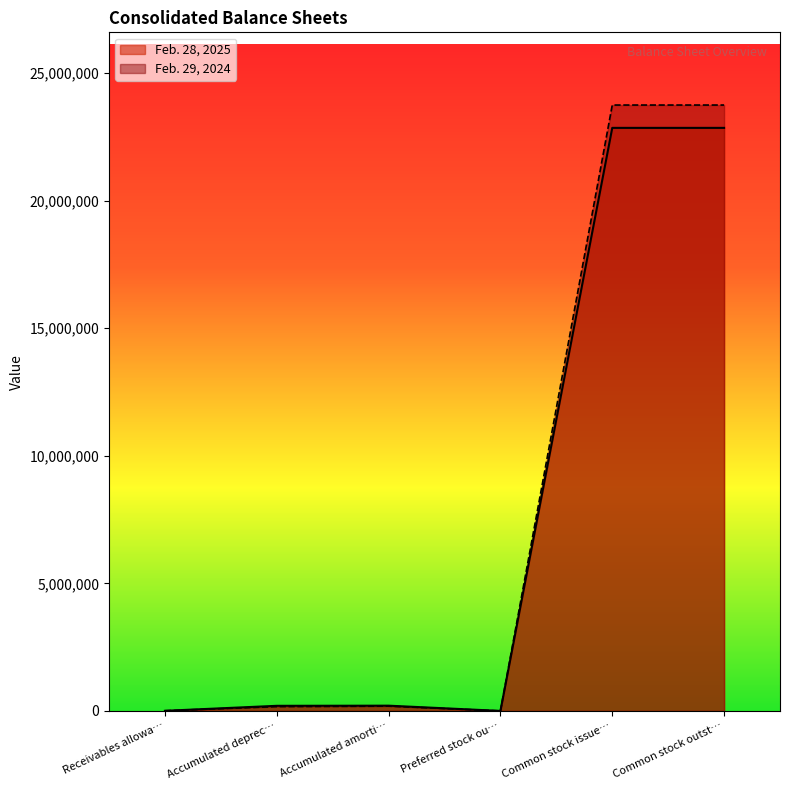

List the series in order of their peak value, lowest first.

Feb. 28, 2025, Feb. 29, 2024